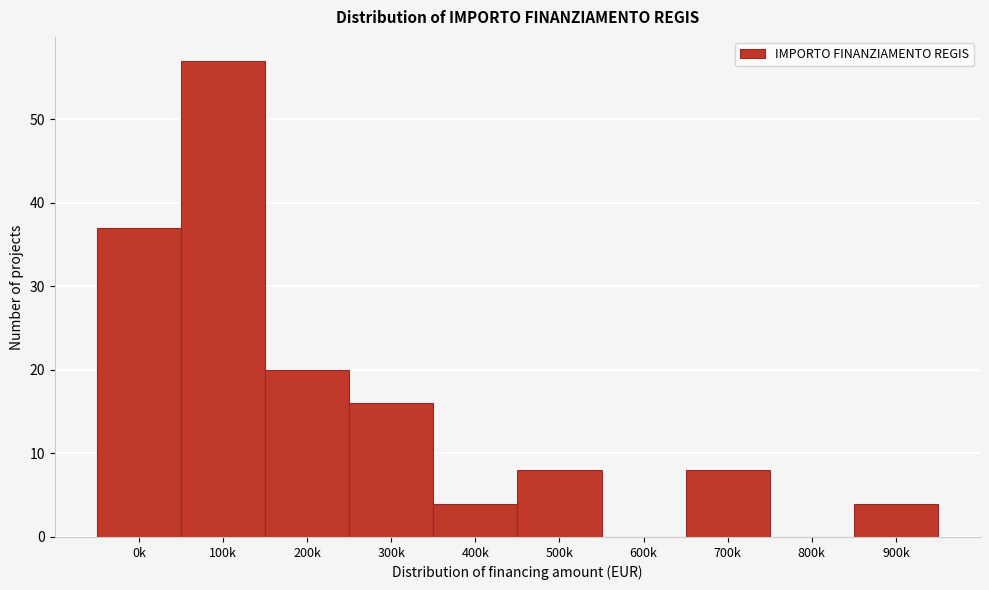

Reading right to left, list all the values displayed in this chart.

900k=4	800k=0	700k=8	600k=0	500k=8	400k=4	300k=16	200k=20	100k=57	0k=37